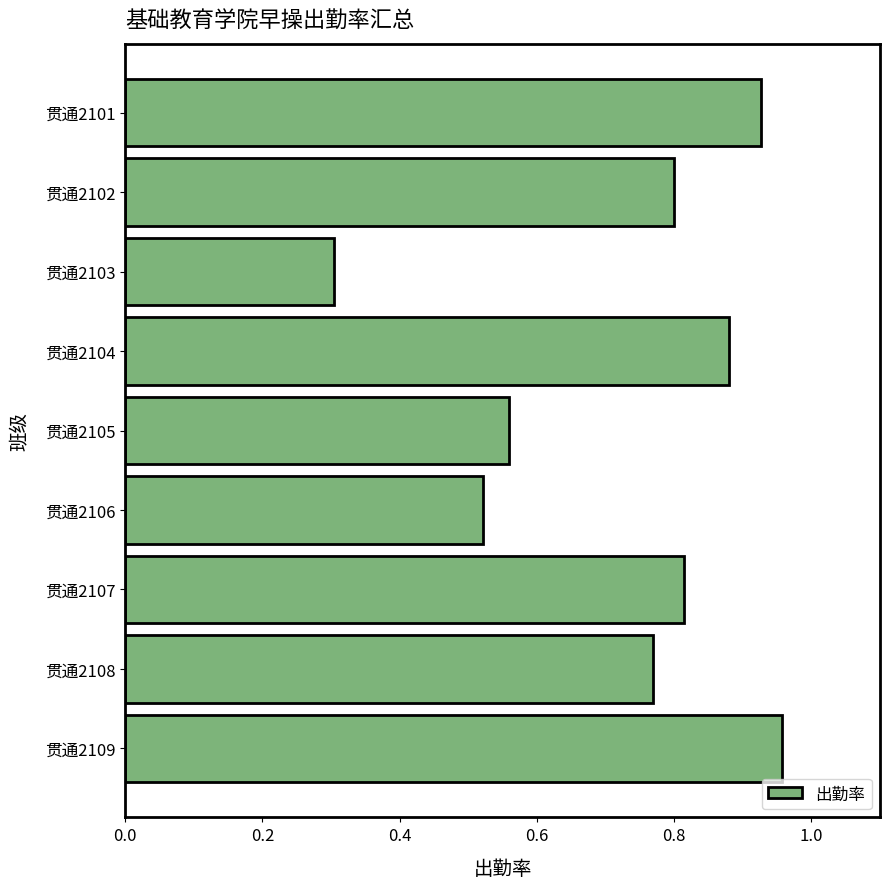

What is the change in value from 贯通2102 to 贯通2109?

+0.2